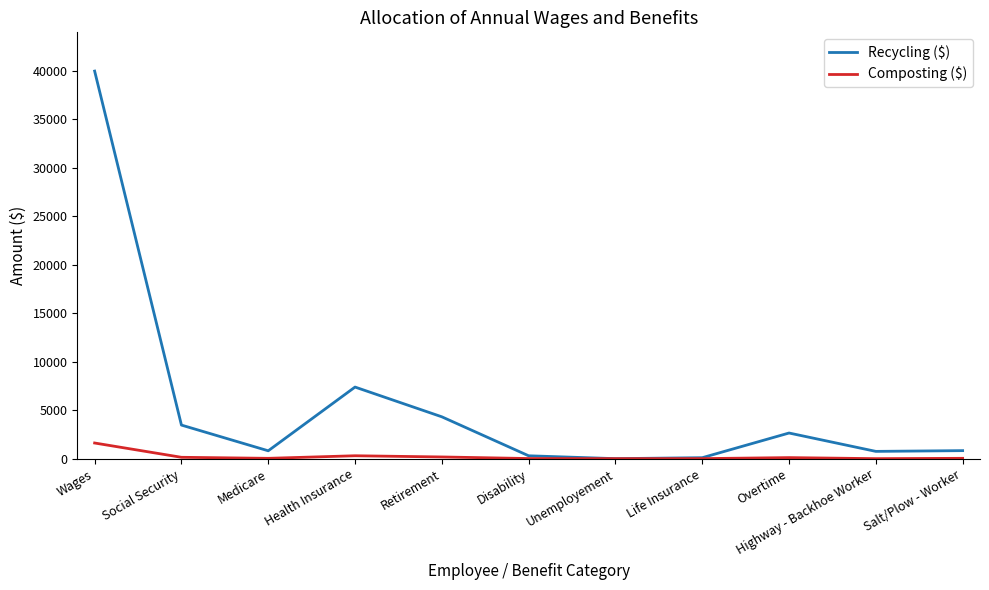

Which series changed the most between Life Insurance and Overtime?

Recycling ($)